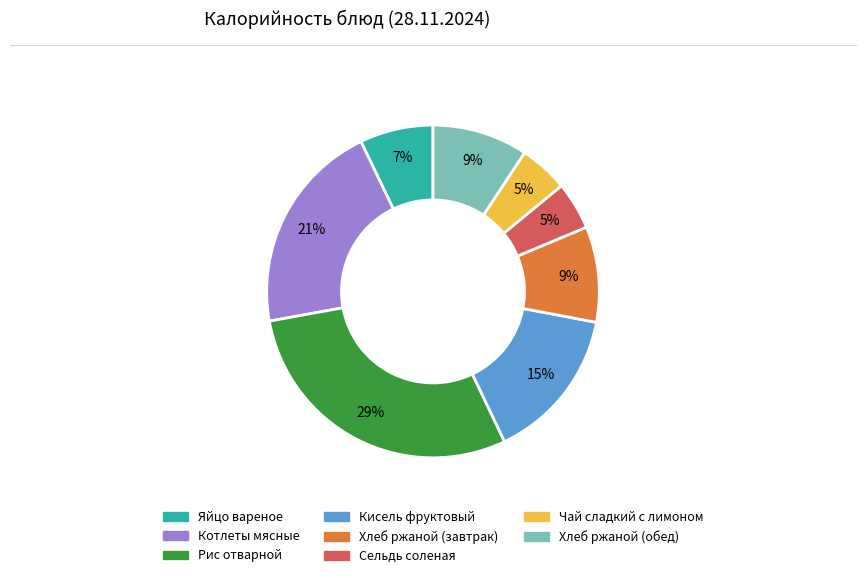

Is Хлеб ржаной (обед) the majority of the pie?

No